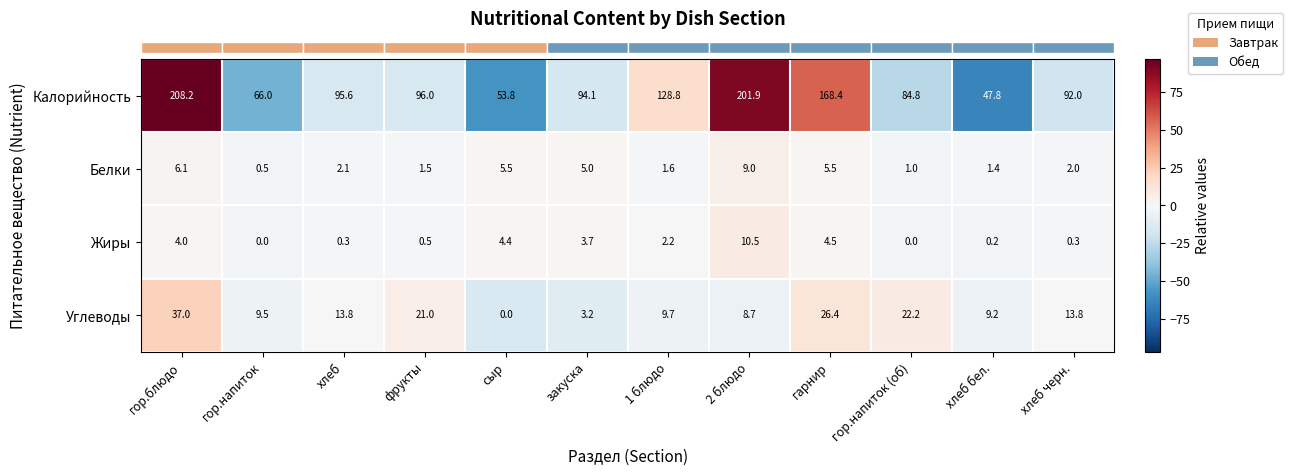

The value of Белки at хлеб черн. is 0.8. True or false?

False